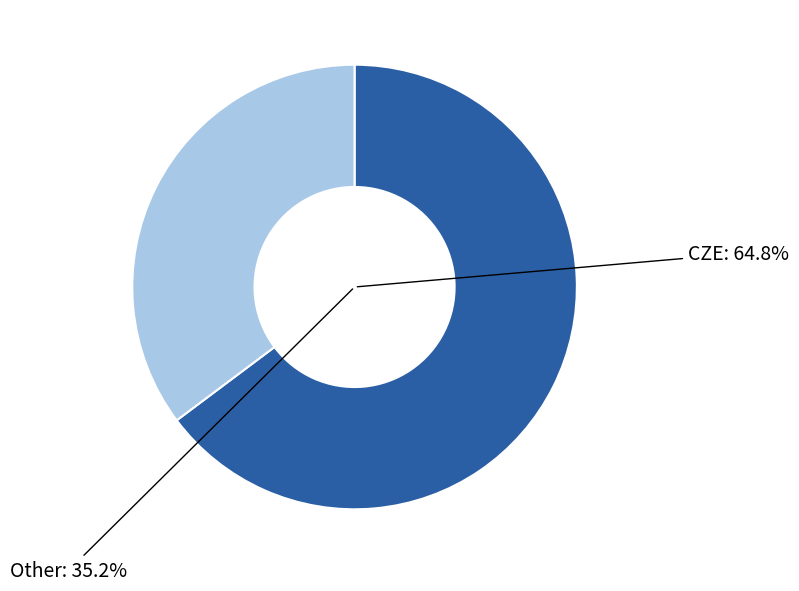

Is there a majority slice in this chart?

Yes